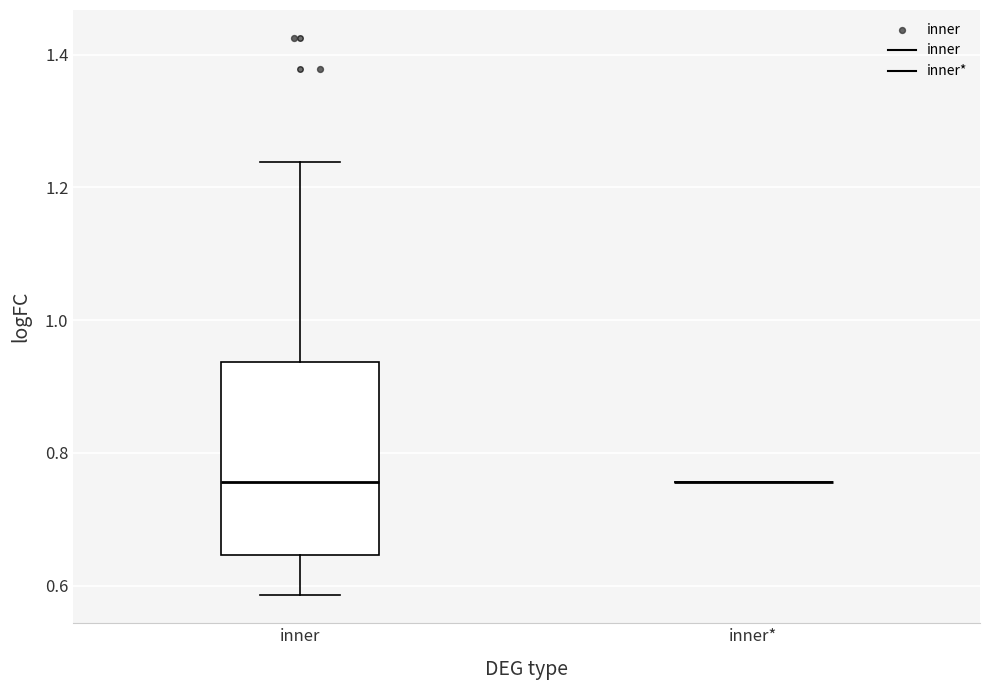

Comparing the boxes themselves (not the whiskers), which one is the tallest?

inner